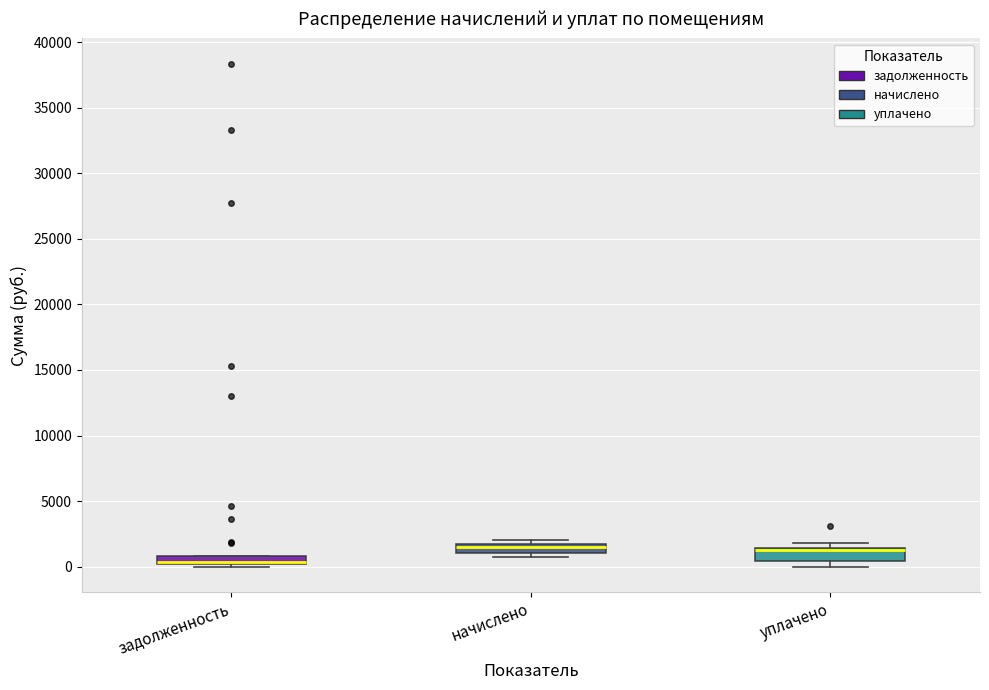

Where is the lower edge of the box for уплачено on the y-axis? The values are not printed on the chart, so give them approximately, as read against the axis.

500